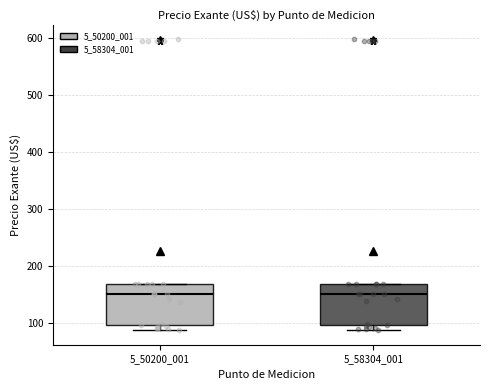

Reading left to right, transcribe this box plot: for each box, give where its median line is, the range the box spans, and where its two whiskers end, as read against the y-axis. The values are not printed on the chart, so give them approximately, as read against the axis.

5_50200_001: median 150, box 90 to 170, whiskers 90 (just below the box's lower edge) to 170
5_58304_001: median 150, box 90 to 170, whiskers 90 (just below the box's lower edge) to 170